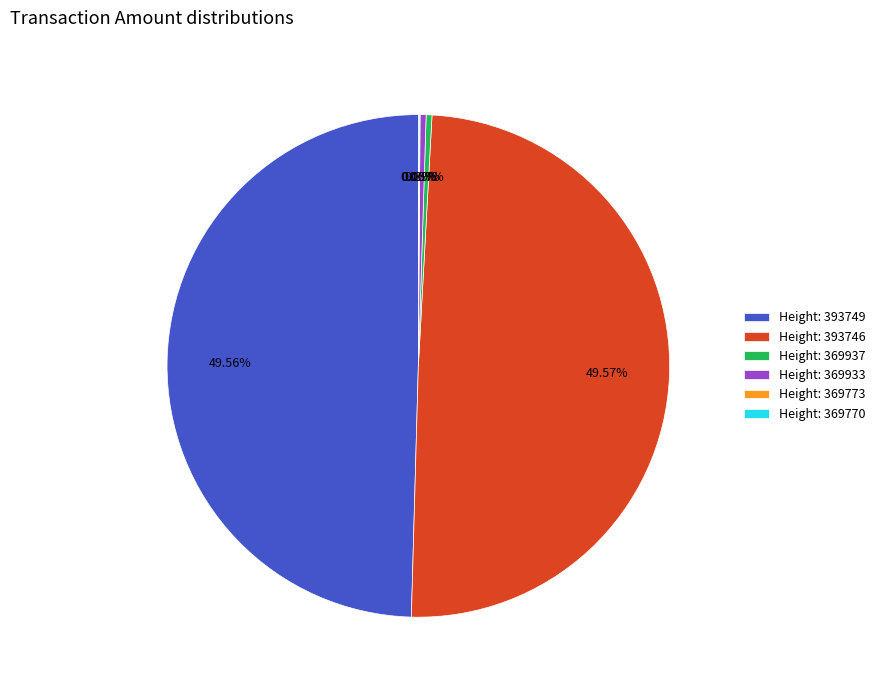

Approximately how many times larger is the value at Height: 393749 compared to Height: 393746?

1.0